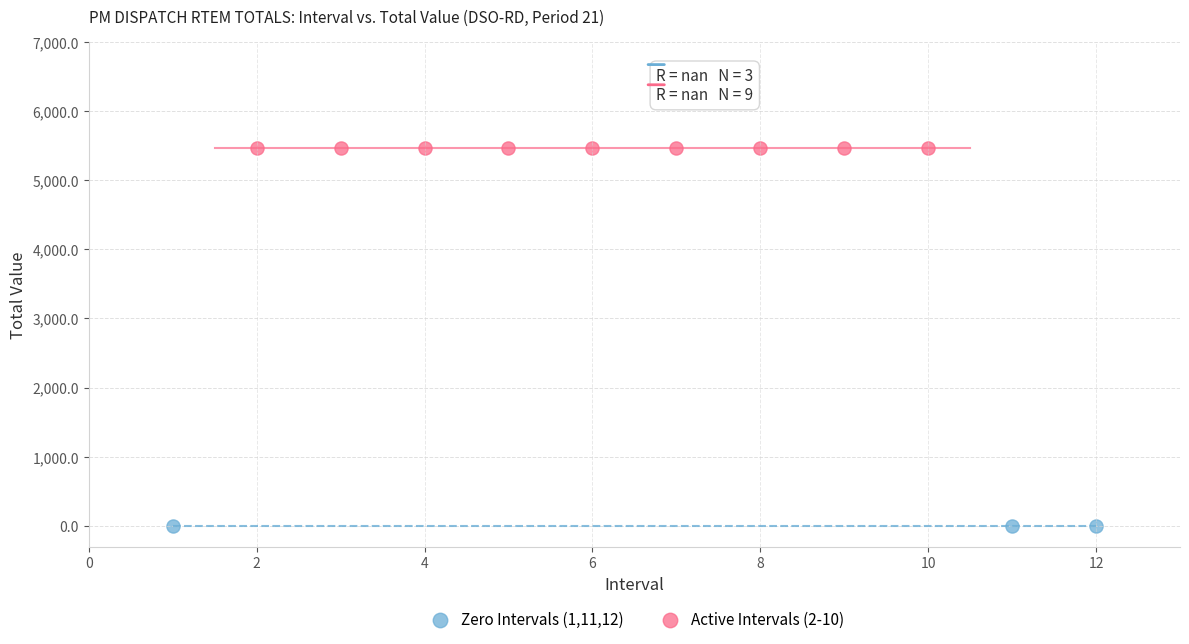

Which series contains the lowest Y value?

Zero Intervals (1,11,12)